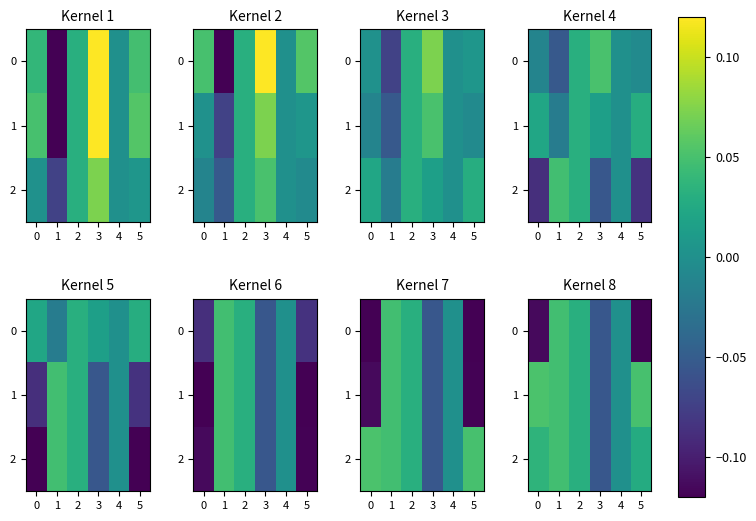

Where is 0 nearest to the value 0?

4